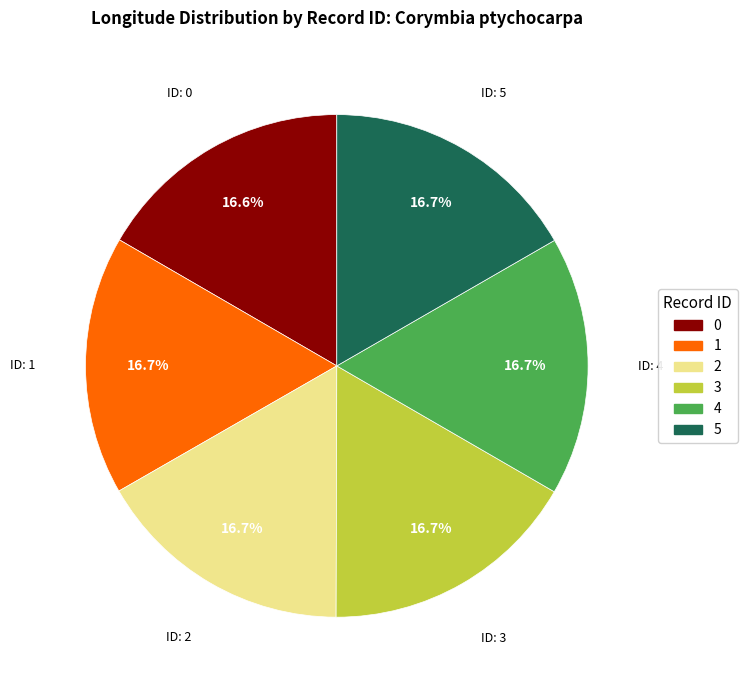

Does 0 represent more than half of the total?

No